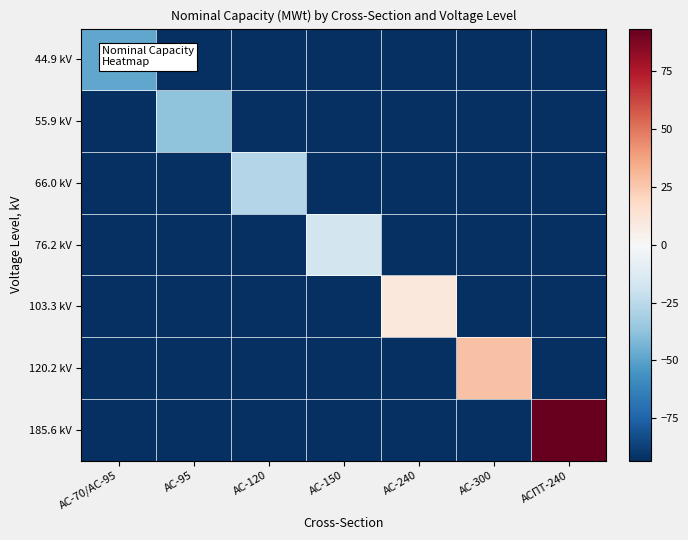

What is the total value across all series at АС-300?

-531.9